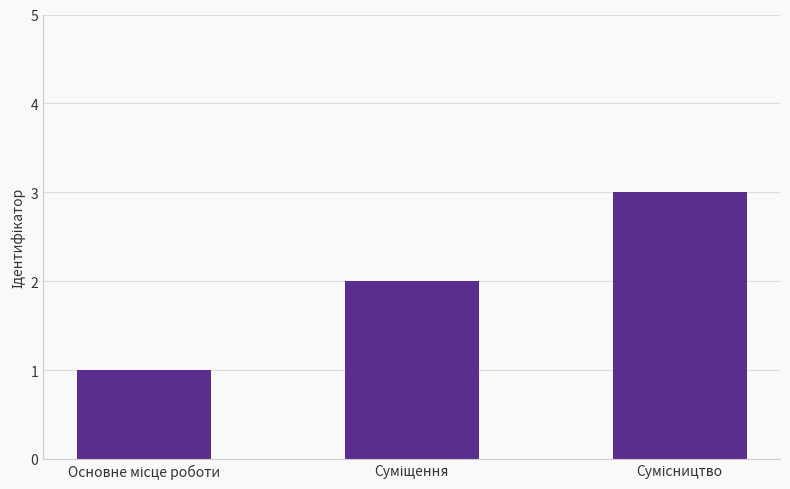

What is the greatest value displayed?

3